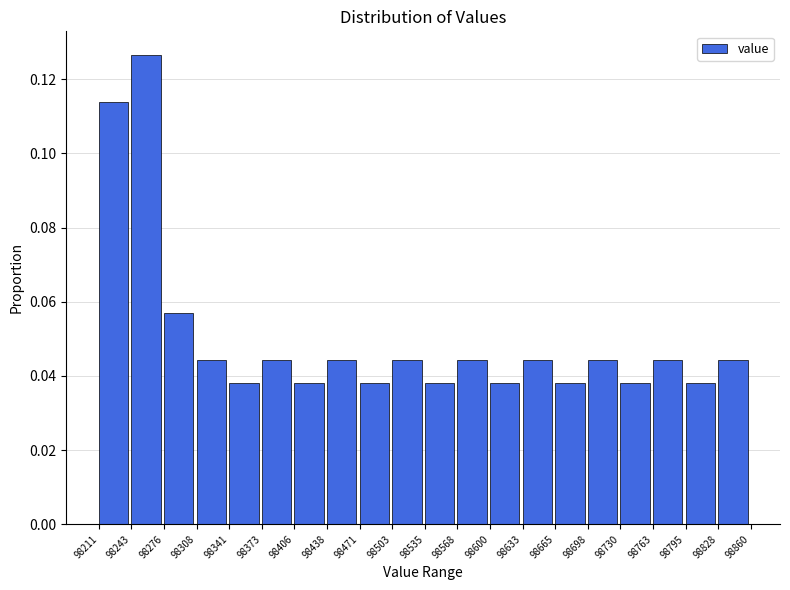

Which range on the x-axis has the tallest bar?

98243 to 98276